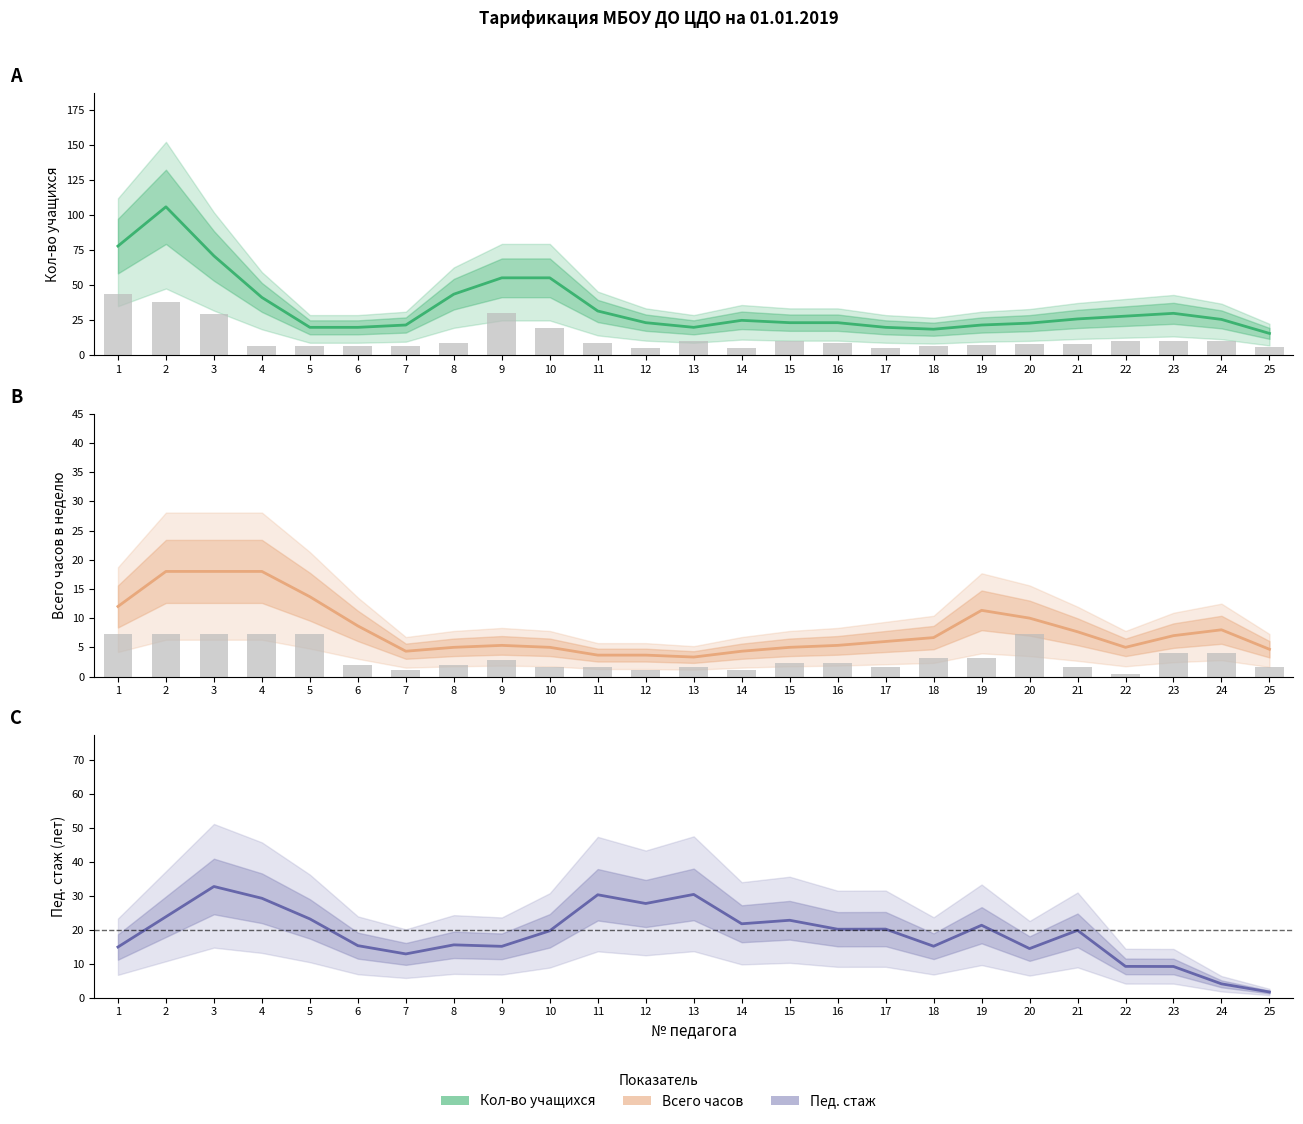

How many groups of bars are there?

25